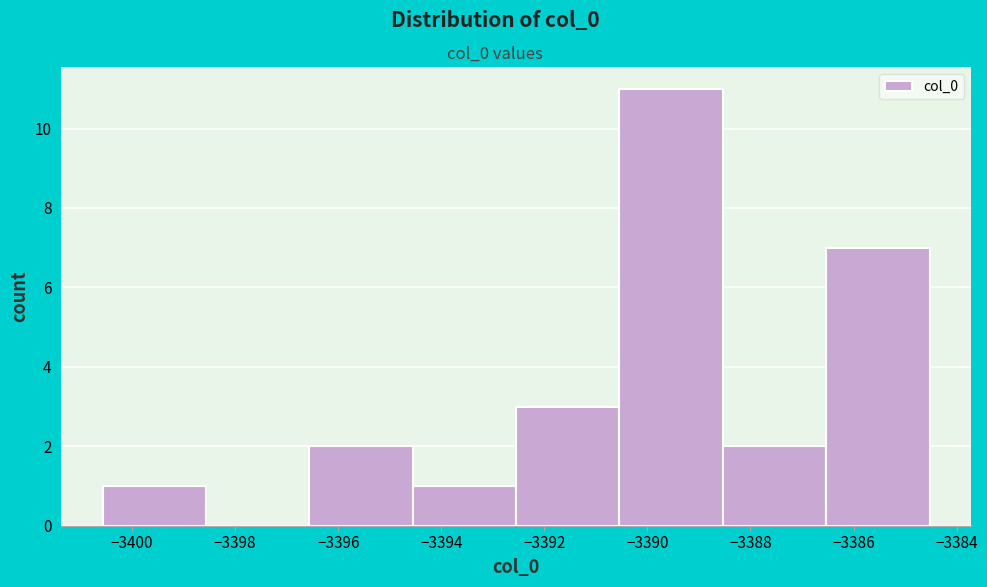

How tall is the bar that spans -3392.6 to -3390.6 on the x-axis? Neither the bar edges nor the heights are printed on the chart, so give them approximately, as read against the axes.

3